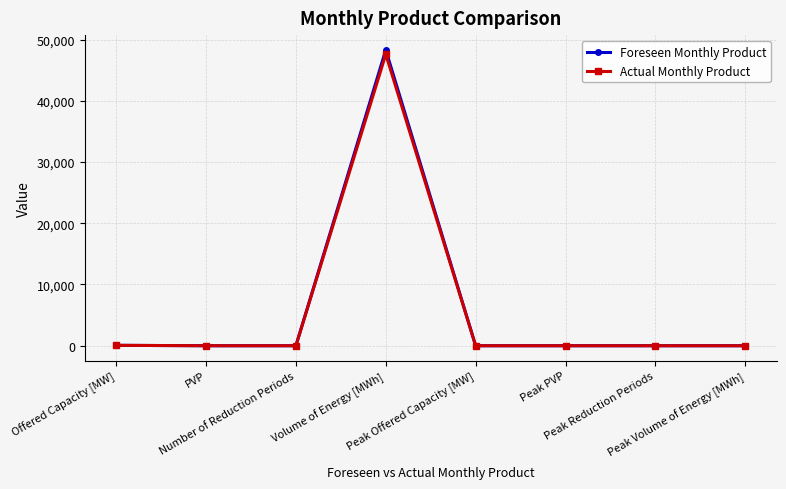

Rank the series at Peak Reduction Periods from lowest to highest value.

Foreseen Monthly Product, Actual Monthly Product